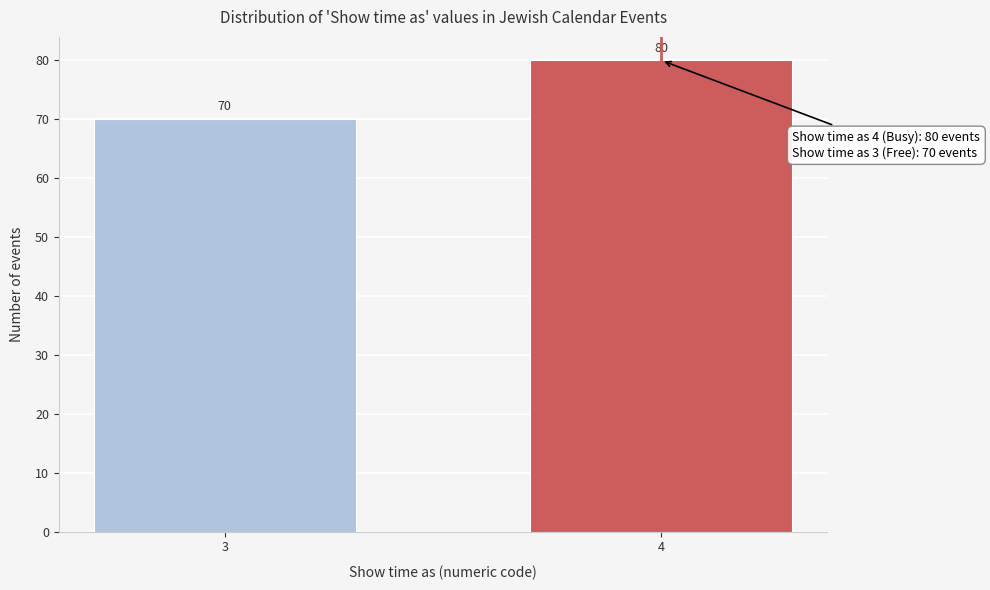

Reading left to right, what are all the values shown in this chart?

70	80